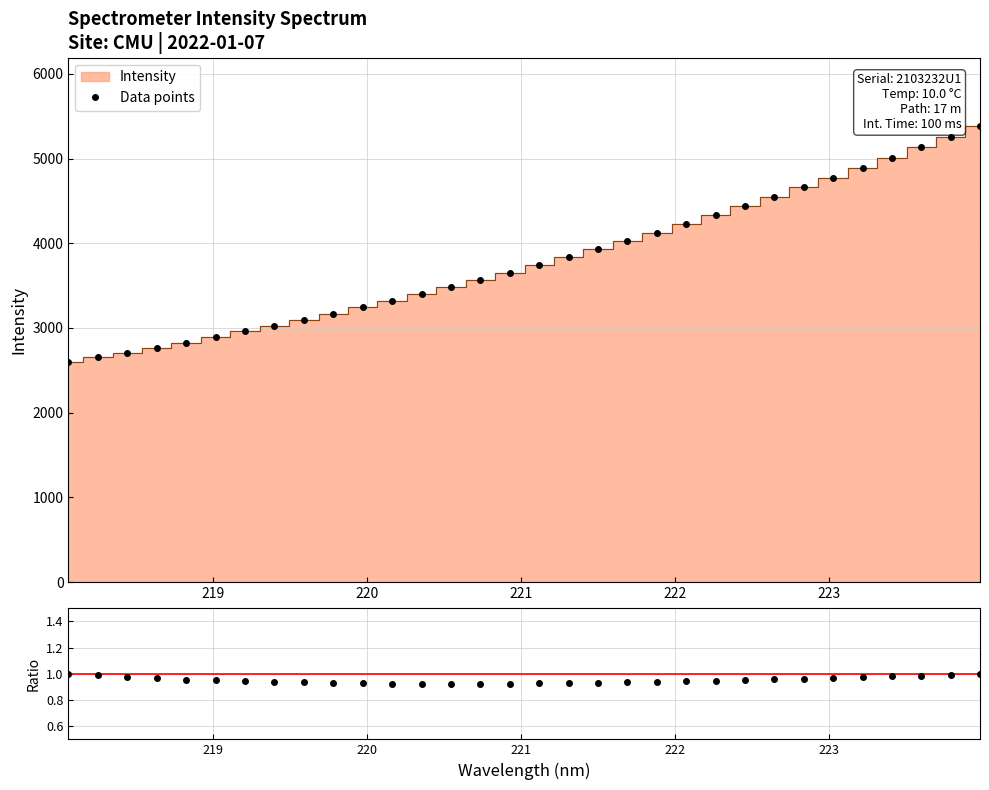

What is the value of the Data points point at the 11th from the left?

3242.5